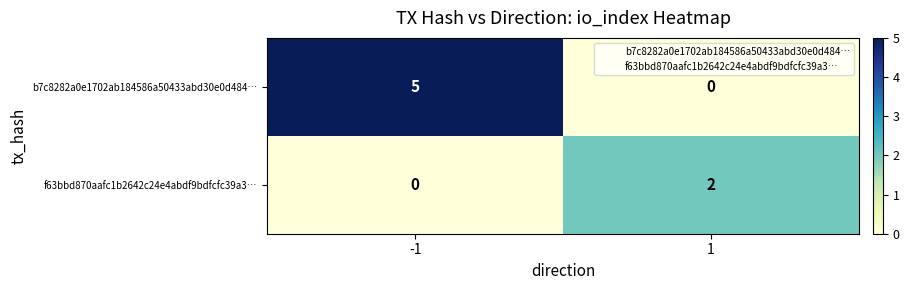

What is the maximum value shown in the chart?

5